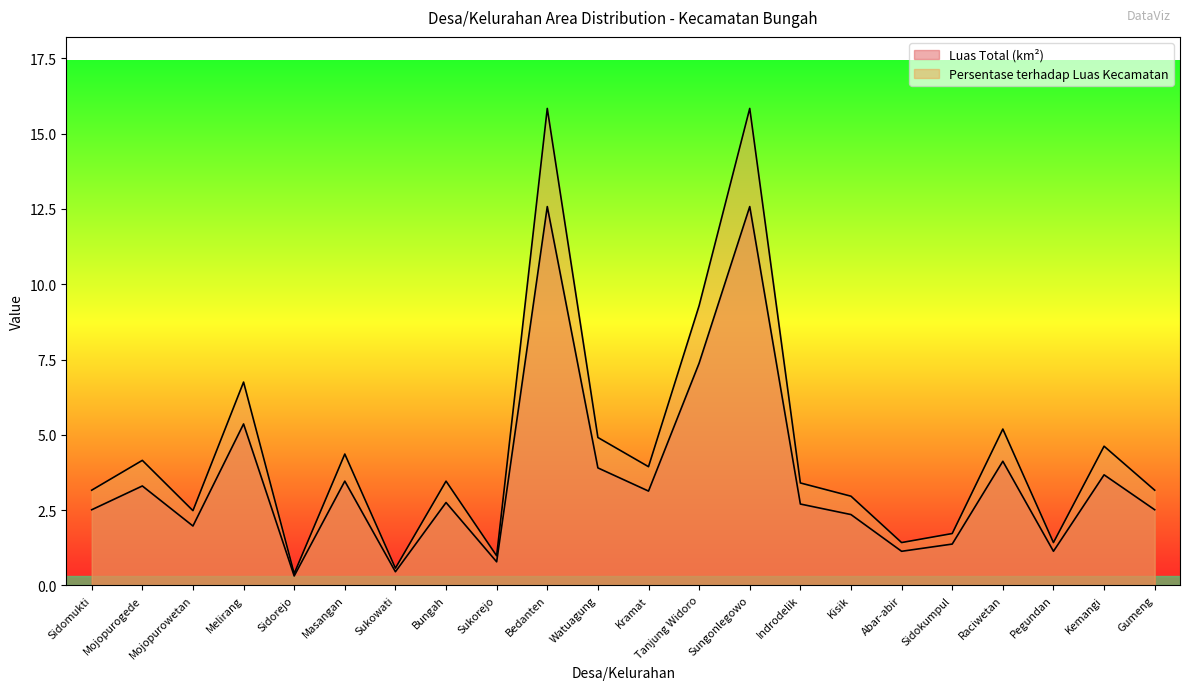

List the labels in order of Luas Total (km²) value, smallest first.

Sidorejo, Sukowati, Sukorejo, Abar-abir, Pegundan, Sidokumpul, Mojopurowetan, Kisik, Sidomukti, Gumeng, Indrodelik, Bungah, Kramat, Mojopurogede, Masangan, Kemangi, Watuagung, Raciwetan, Melirang, Tanjung Widoro, Bedanten, Sungonlegowo